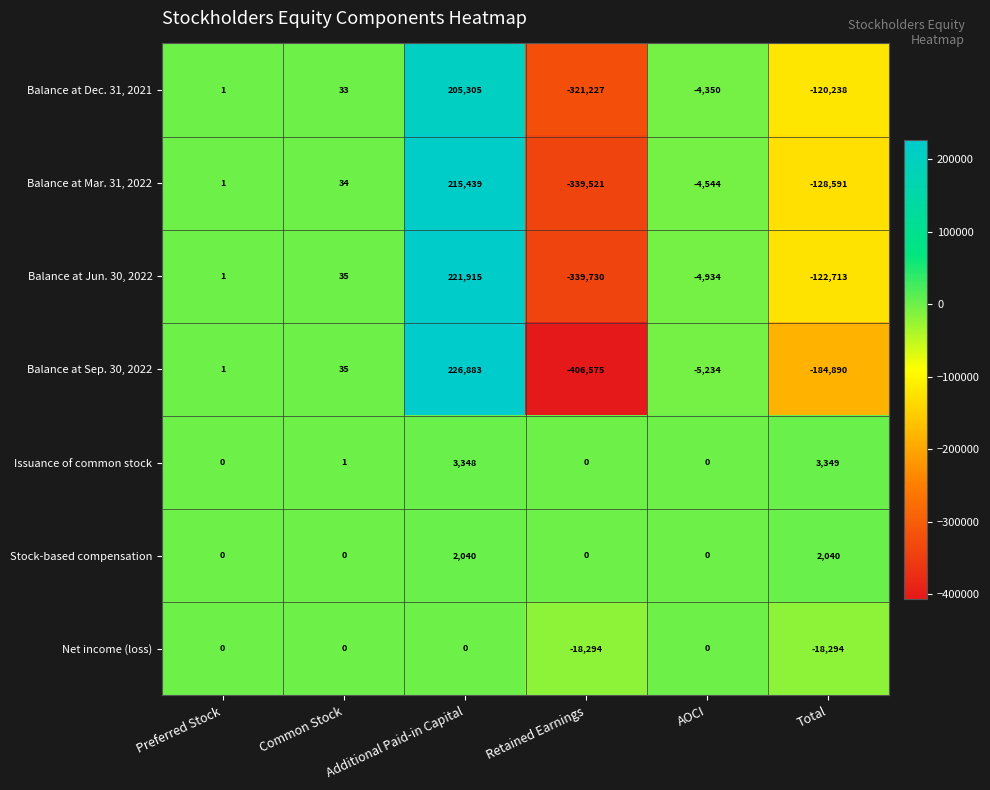

At which label does Balance at Dec. 31, 2021 reach its peak?

Additional Paid-in Capital